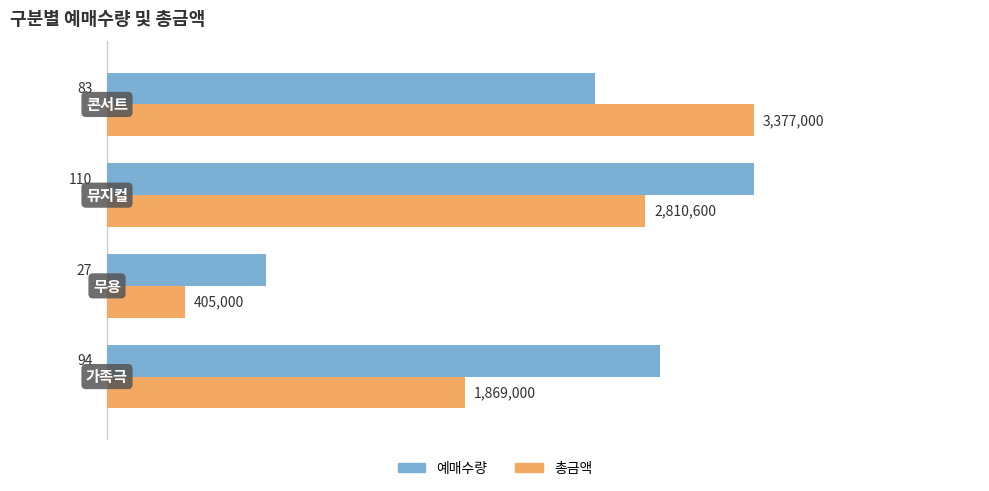

What is the maximum value shown in the chart?

110.0